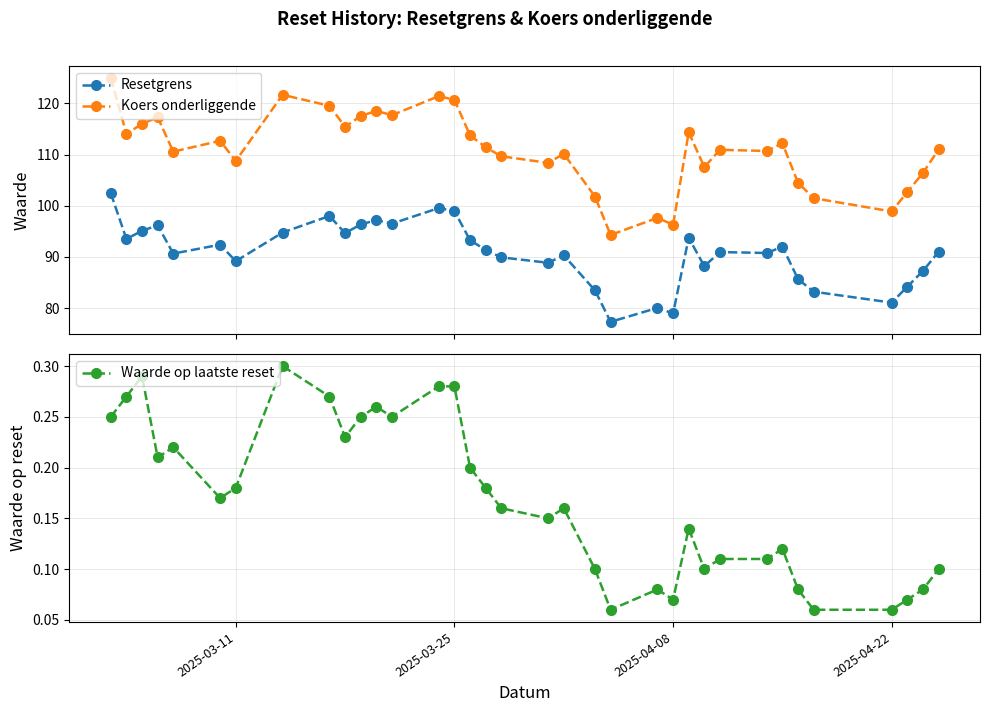

What is the value of the Koers onderliggende point at the 12th from the left?

118.5